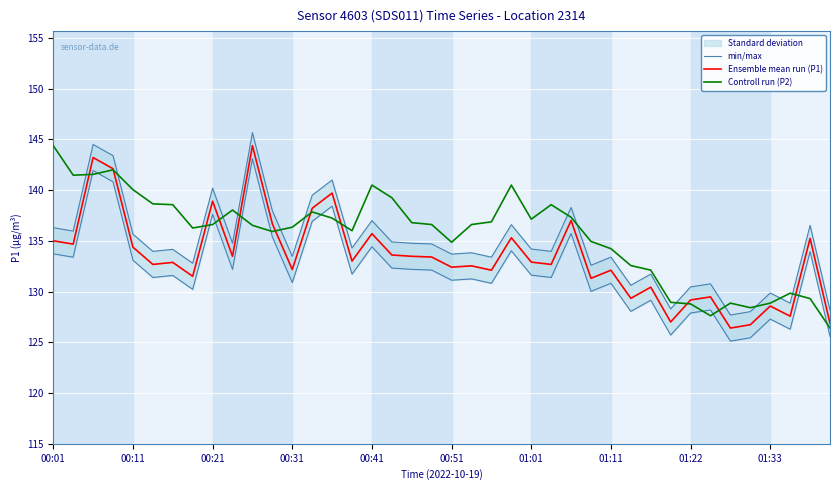

In Controll run (P2), how many points are higher than both neighbors (excluding endpoints)?

8